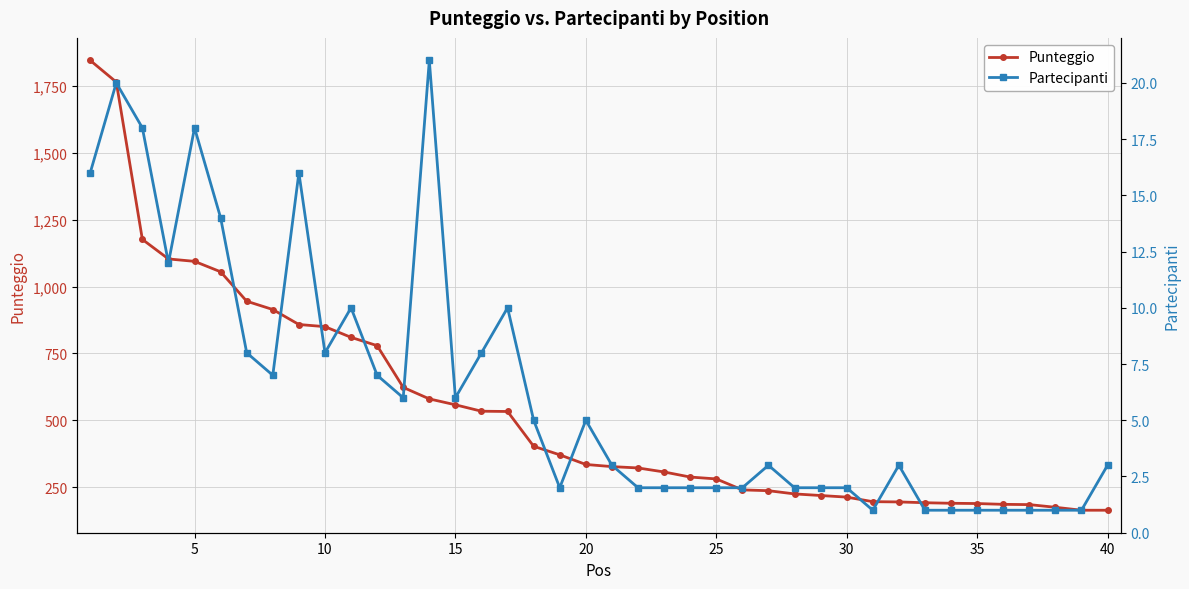

Does the chart display data point markers on the line(s)?

Yes